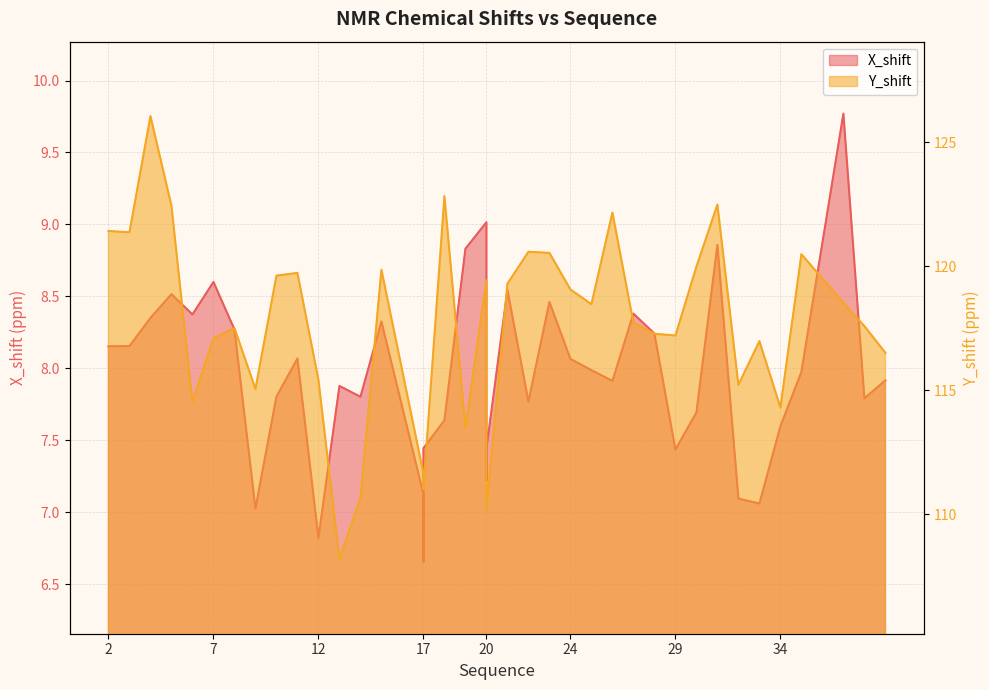

How many data points in X_shift are less than 7?

2